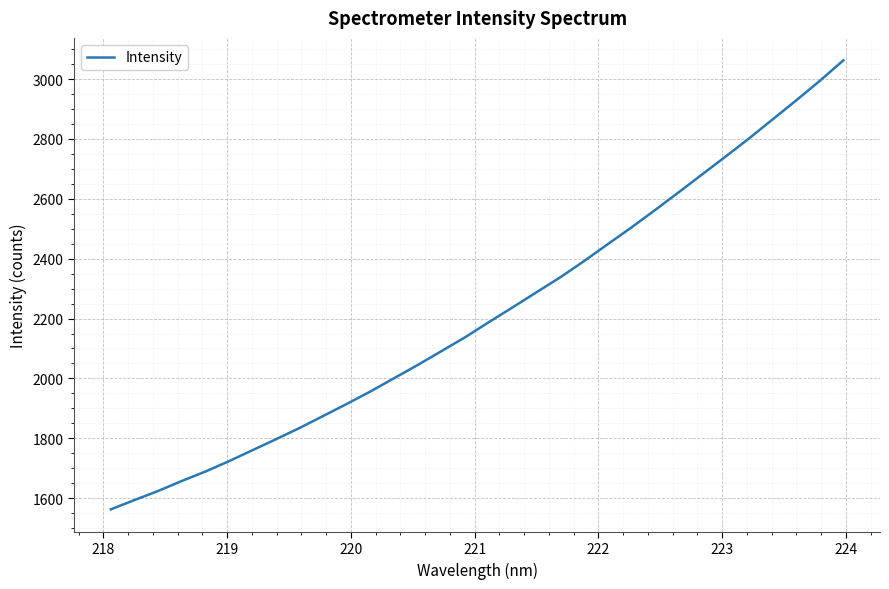

What is the maximum value shown in the chart?

3062.7